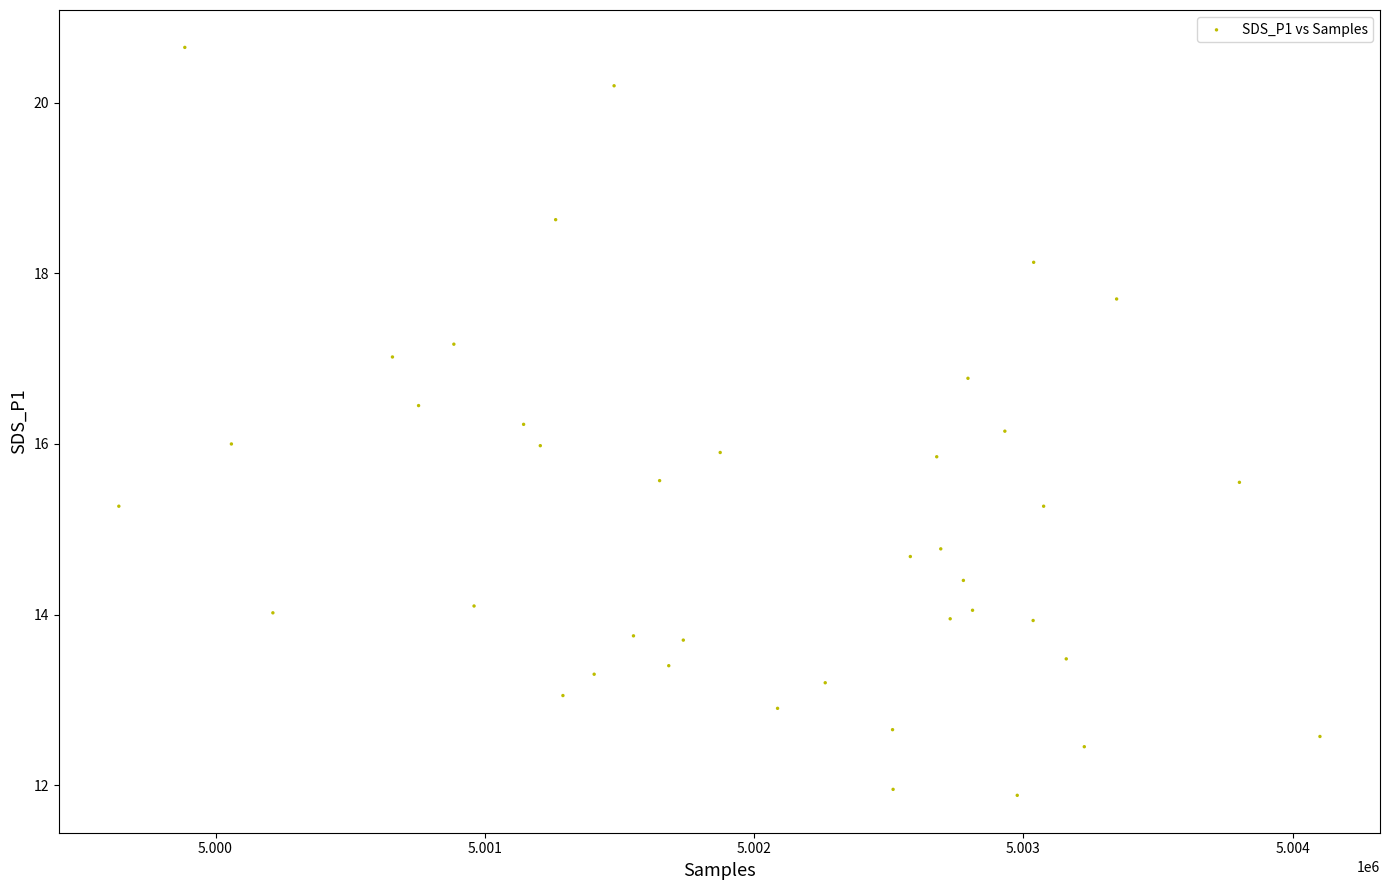

What is the range of Y values (max minus min)?

8.8